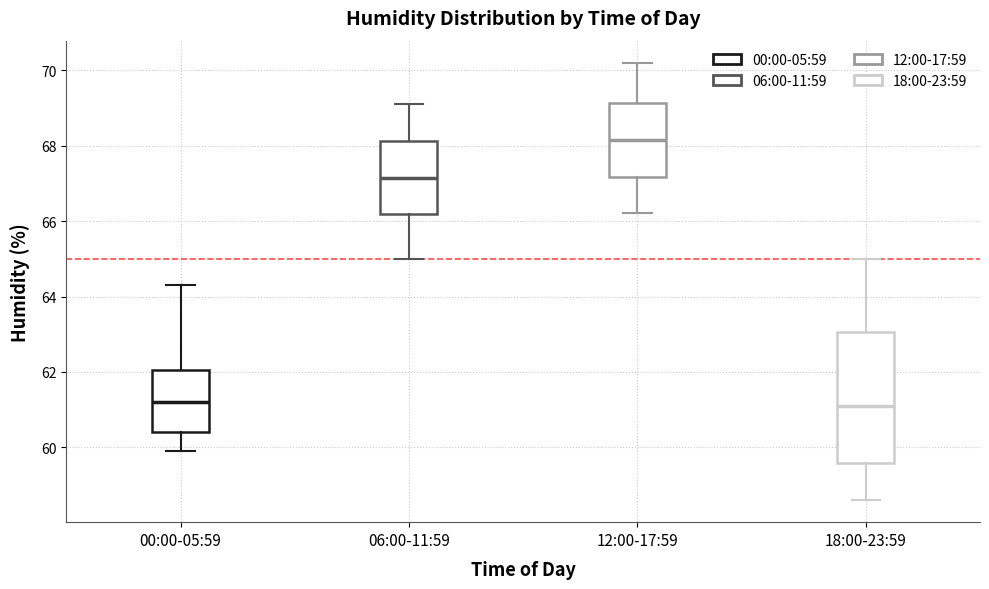

Where is the lower edge of the box for 18:00-23:59 on the y-axis? The values are not printed on the chart, so give them approximately, as read against the axis.

59.6